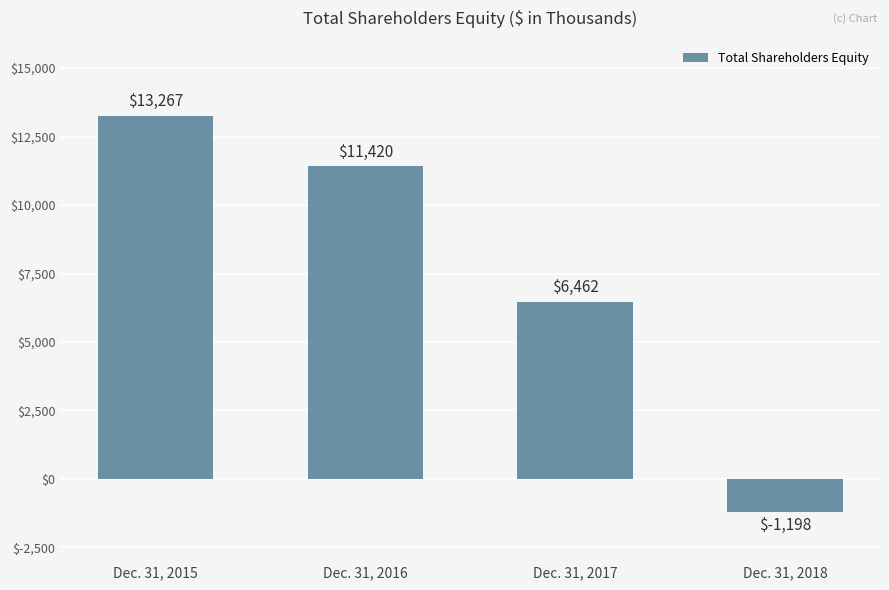

Between Dec. 31, 2016 and Dec. 31, 2015, which is larger?

Dec. 31, 2015